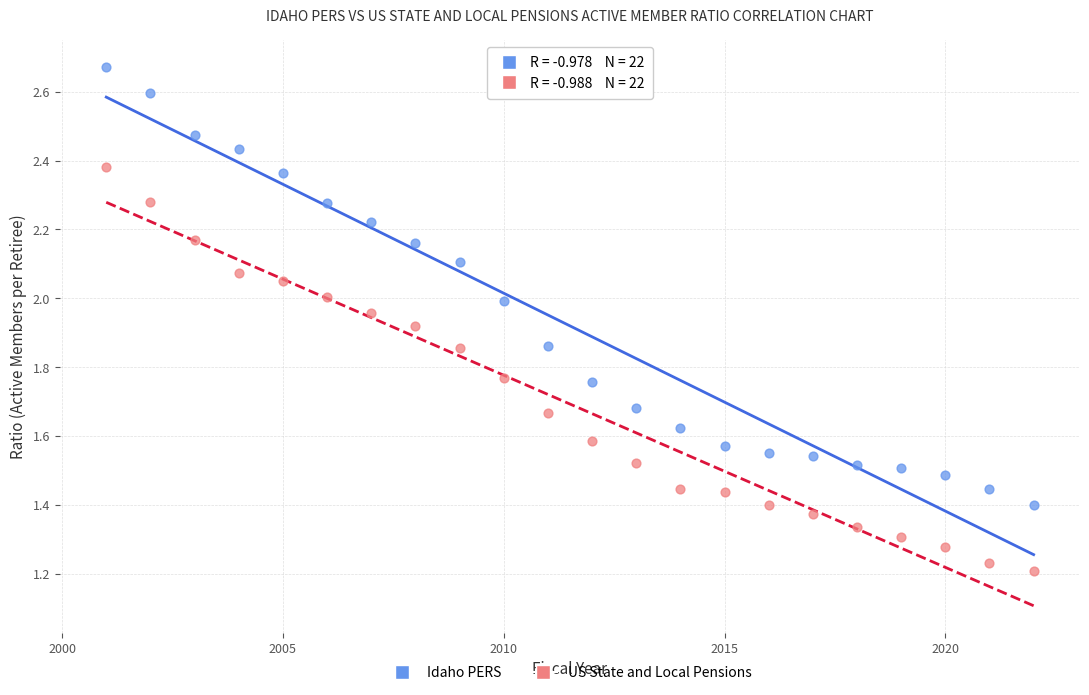

What are all the series names shown in the legend?

Idaho PERS, US State and Local Pensions